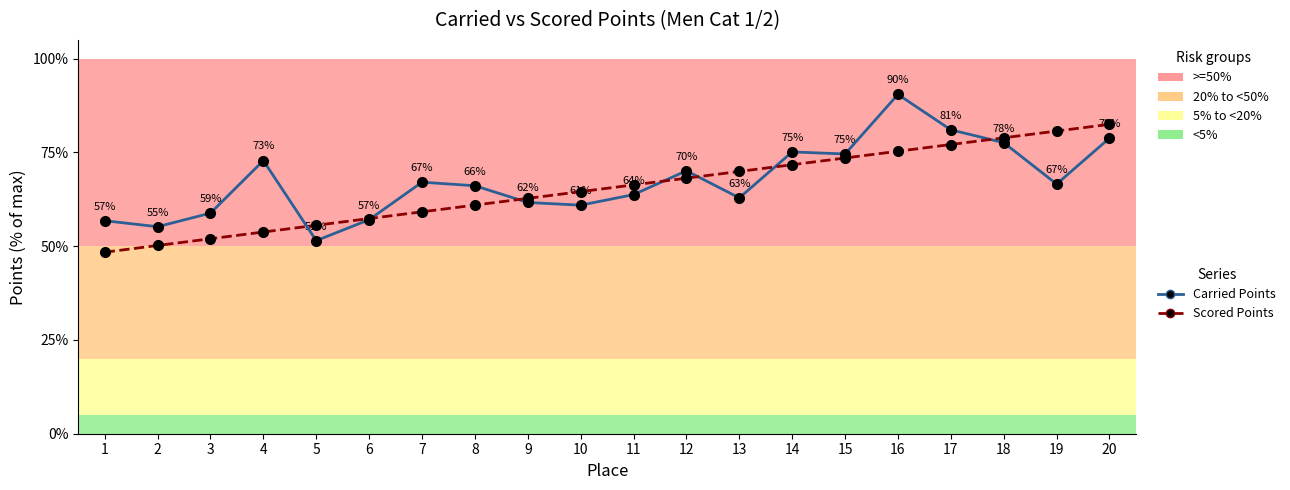

Between 9 and 16, which series saw the biggest shift?

Carried Points